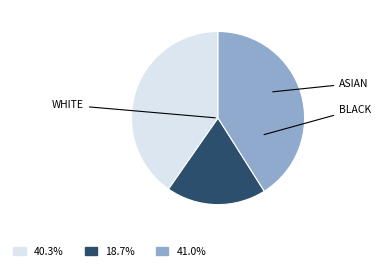

Is there any slice that represents more than half of the pie?

No